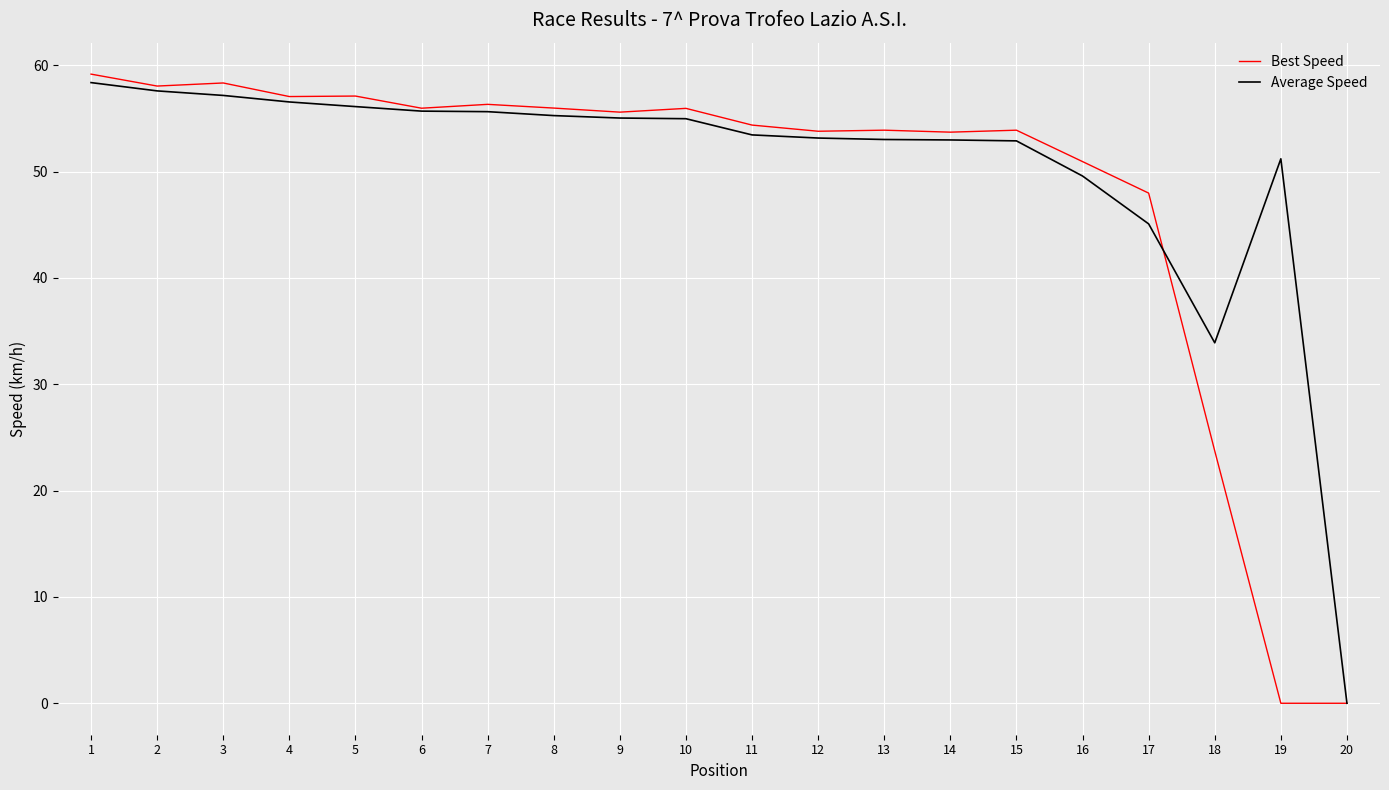

What is the spread (max minus min) of values at 19?

51.2